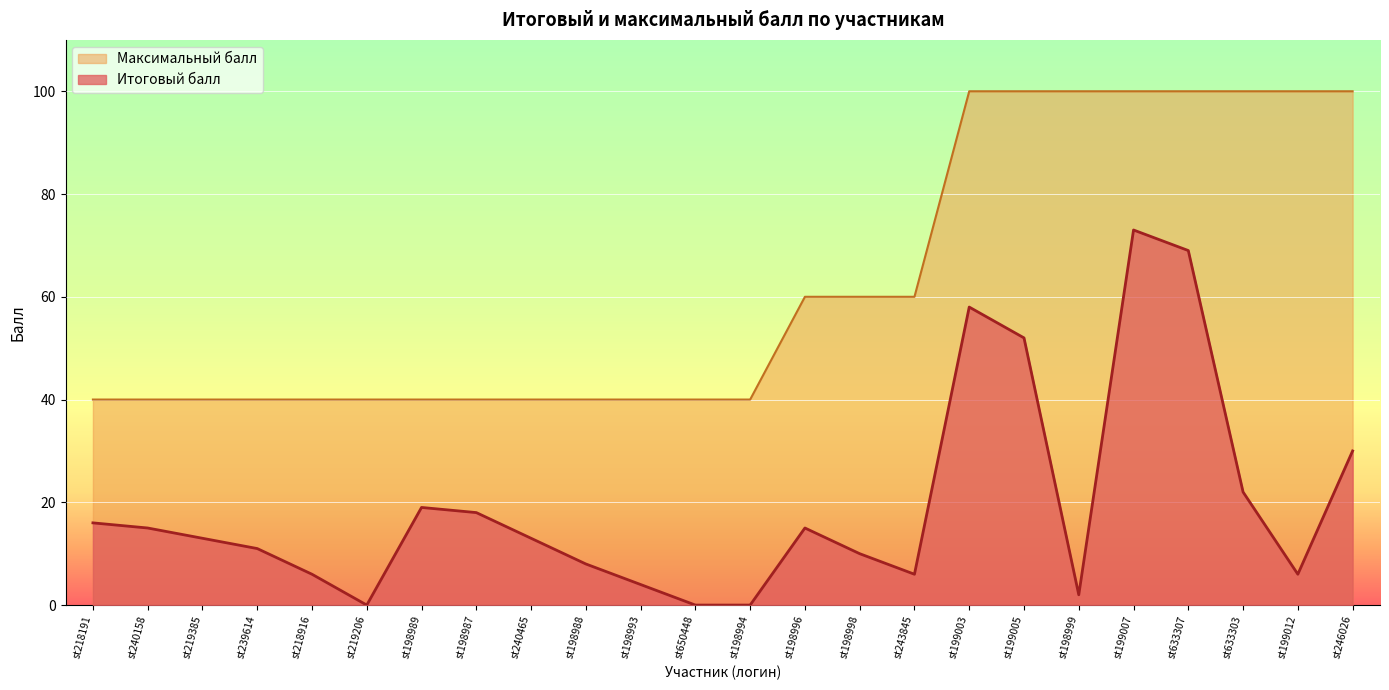

Rank the series at st198994 from lowest to highest value.

Итоговый балл, Максимальный балл